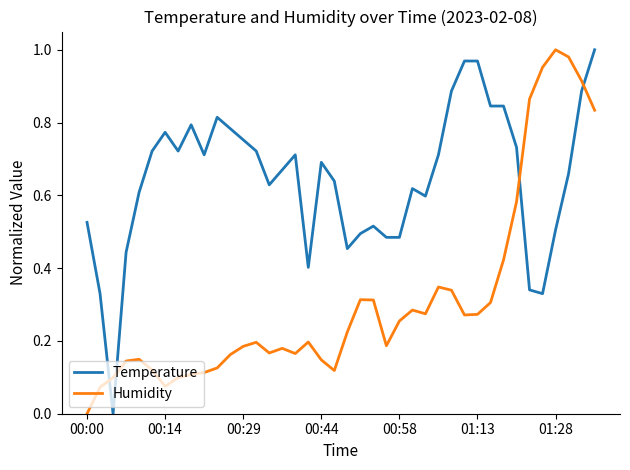

True or false: Temperature and Humidity intersect in this chart.

True